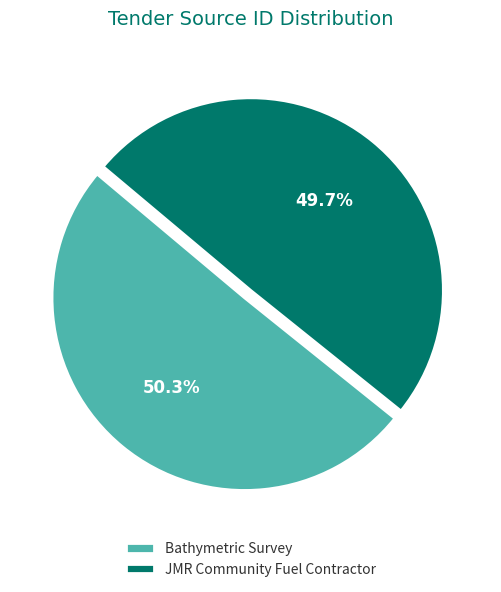

What percentage is the Bathymetric Survey slice, to the nearest percent?

50%